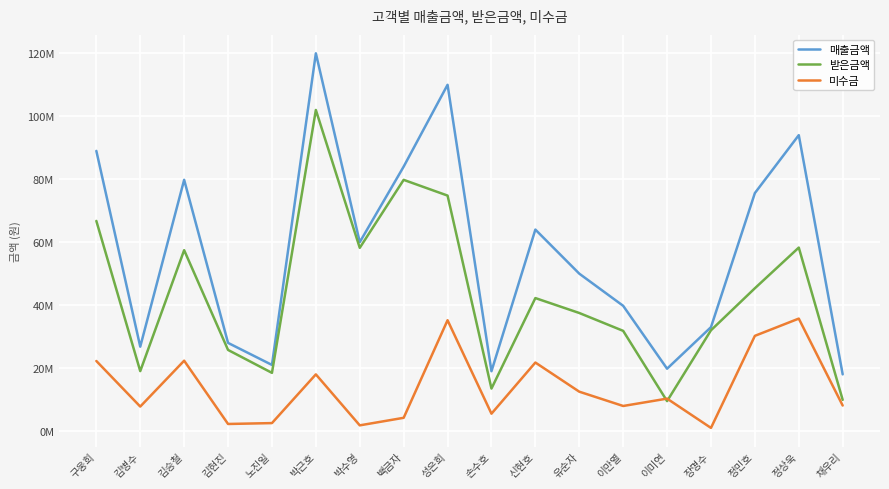

Is this an area chart (filled region under the line)?

No